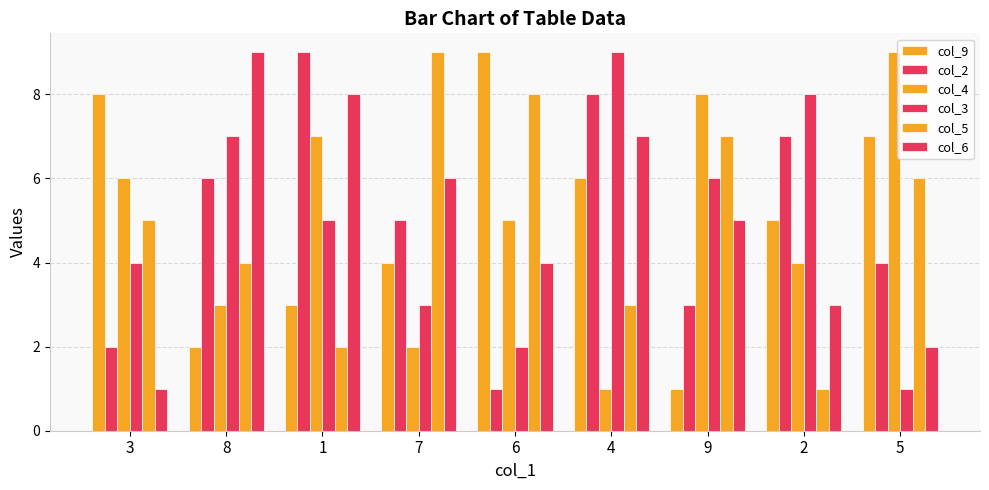

Reading left to right, transcribe all the data shown in this chart.

col_9: 3=8	8=2	1=3	7=4	6=9	4=6	9=1	2=5	5=7
col_2: 3=2	8=6	1=9	7=5	6=1	4=8	9=3	2=7	5=4
col_4: 3=6	8=3	1=7	7=2	6=5	4=1	9=8	2=4	5=9
col_3: 3=4	8=7	1=5	7=3	6=2	4=9	9=6	2=8	5=1
col_5: 3=5	8=4	1=2	7=9	6=8	4=3	9=7	2=1	5=6
col_6: 3=1	8=9	1=8	7=6	6=4	4=7	9=5	2=3	5=2